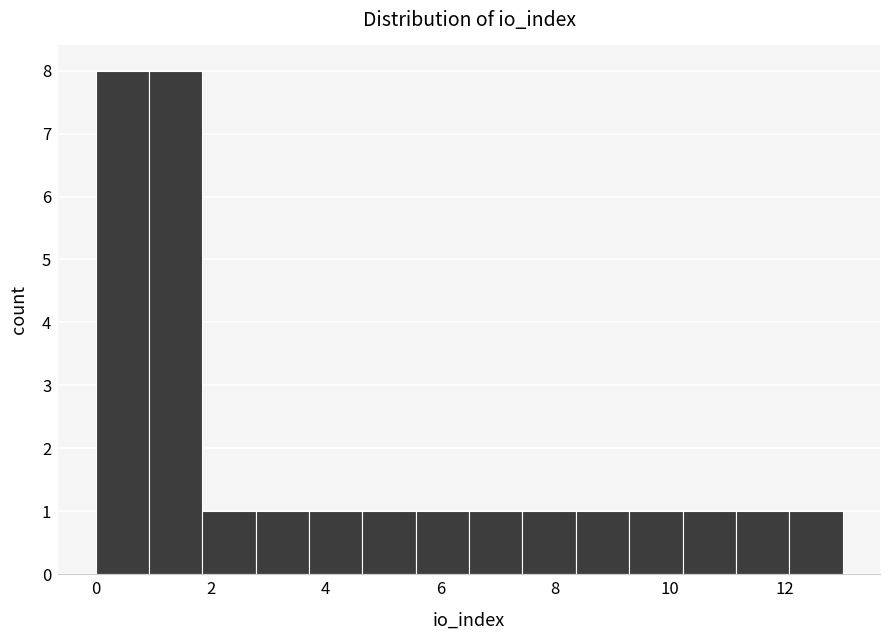

Reading left to right, list every bar in this chart as the range it spans on the x-axis followed by its height. Neither the bar edges nor the heights are printed on the chart, so give them approximately, as read against the axes.

0.0 to 1.0: 8
1.0 to 1.8: 8
1.8 to 2.8: 1
2.8 to 3.8: 1
3.8 to 4.6: 1
4.6 to 5.6: 1
5.6 to 6.6: 1
6.6 to 7.4: 1
7.4 to 8.4: 1
8.4 to 9.2: 1
9.2 to 10.2: 1
10.2 to 11.2: 1
11.2 to 12.0: 1
12.0 to 13.0: 1